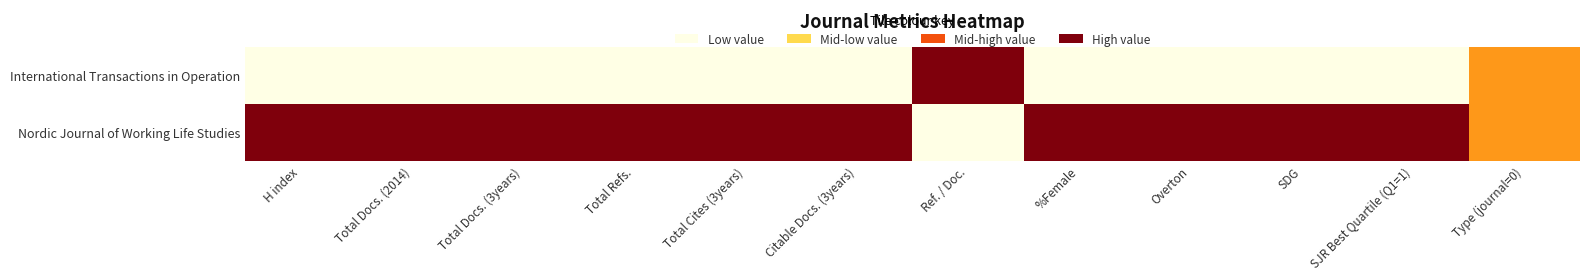

Reading left to right, list all the values displayed in this chart.

Nordic Journal of Working Life Studies: H index=1.0	Total Docs. (2014)=1.0	Total Docs. (3years)=1.0	Total Refs.=1.0	Total Cites (3years)=1.0	Citable Docs. (3years)=1.0	Ref. / Doc.=0.0	%Female=1.0	Overton=1.0	SDG=1.0	SJR Best Quartile (Q1=1)=1.0	Type (journal=0)=0.5
International Transactions in Operation: H index=0.0	Total Docs. (2014)=0.0	Total Docs. (3years)=0.0	Total Refs.=0.0	Total Cites (3years)=0.0	Citable Docs. (3years)=0.0	Ref. / Doc.=1.0	%Female=0.0	Overton=0.0	SDG=0.0	SJR Best Quartile (Q1=1)=0.0	Type (journal=0)=0.5